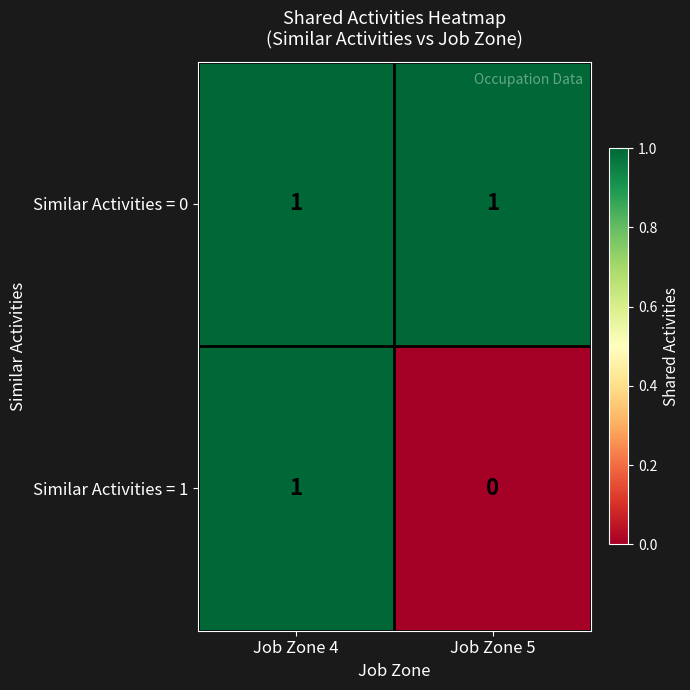

The Similar Activities = 1 series shows 0 at Job Zone 5. True or false?

True